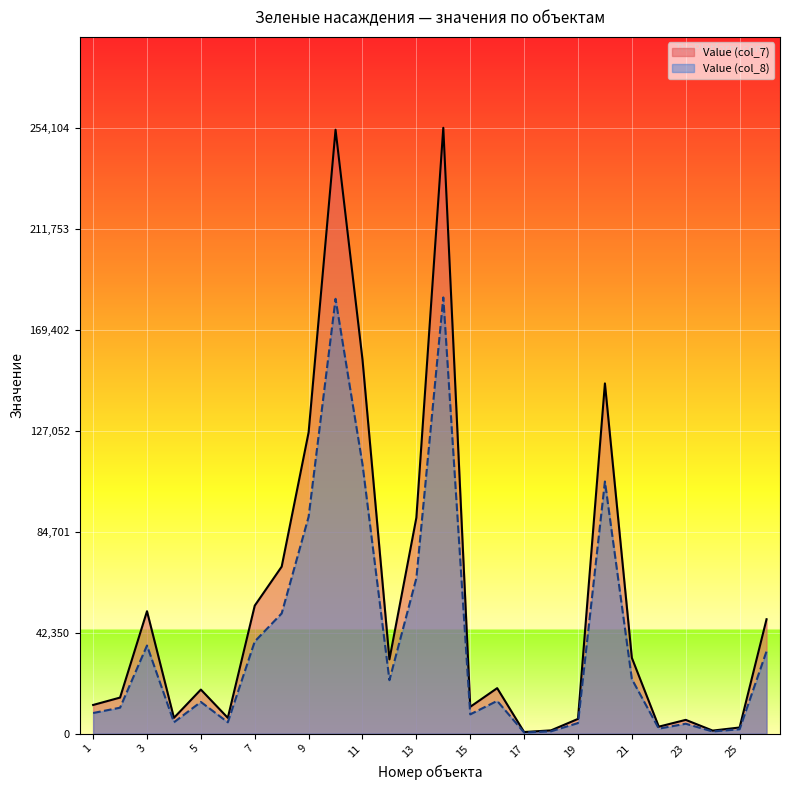

At which category does the chart reach its peak across all series?

14